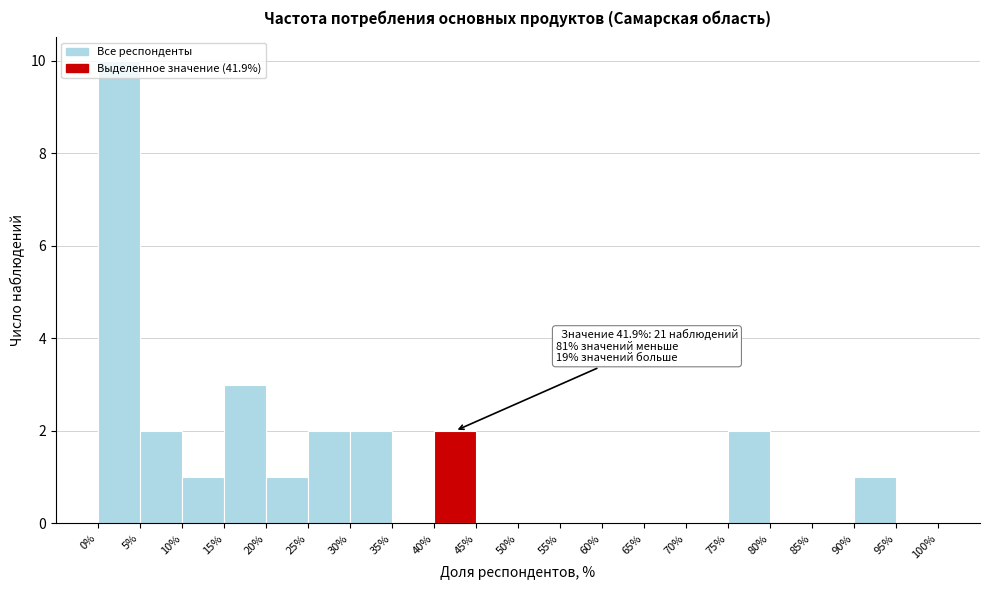

Which range on the x-axis has the tallest bar?

0% to 5%